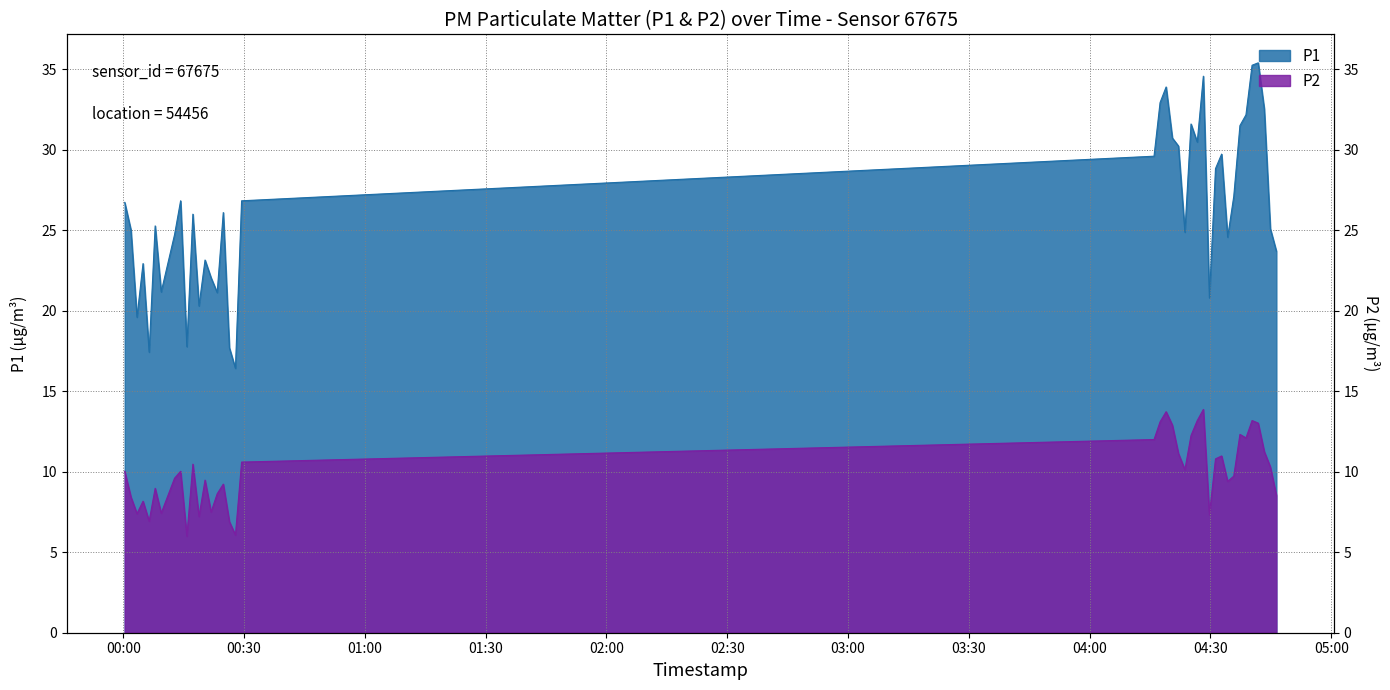

True or false: P1 and P2 cross at least once.

False